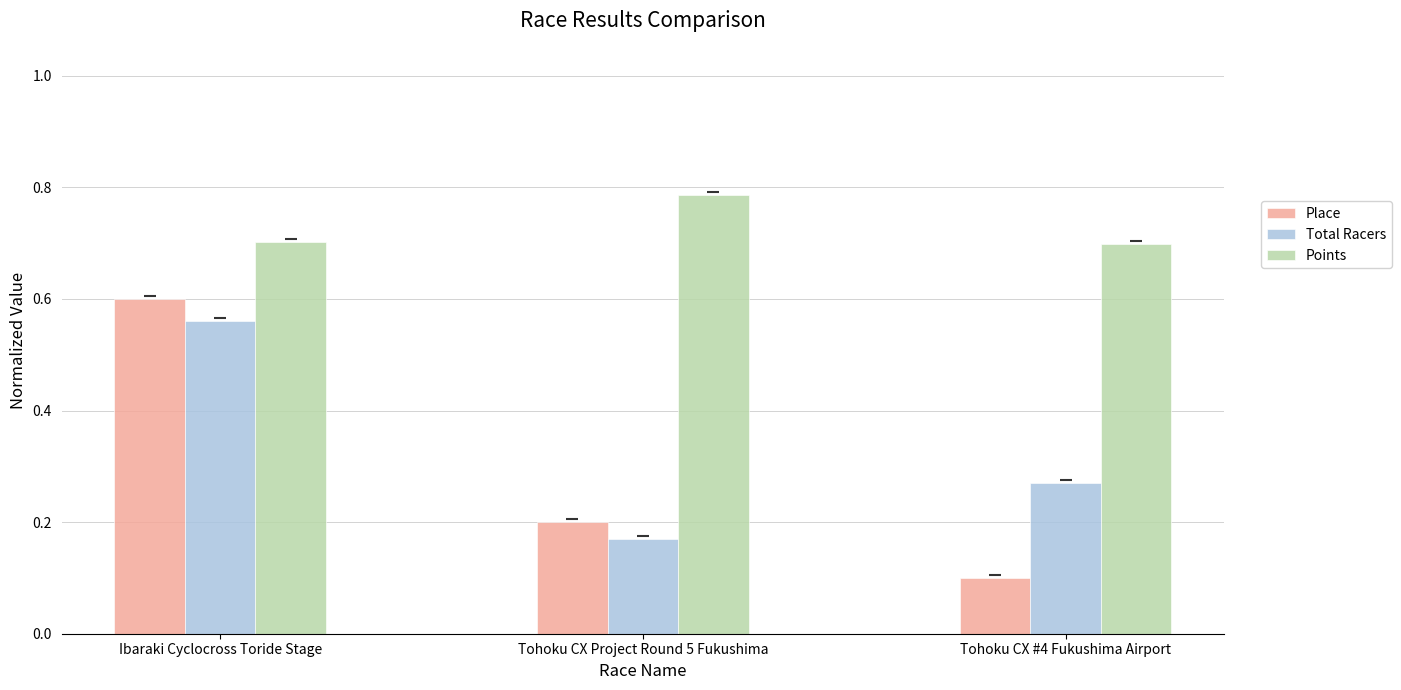

Which category has the lowest value in the Total Racers series?

Tohoku CX Project Round 5 Fukushima